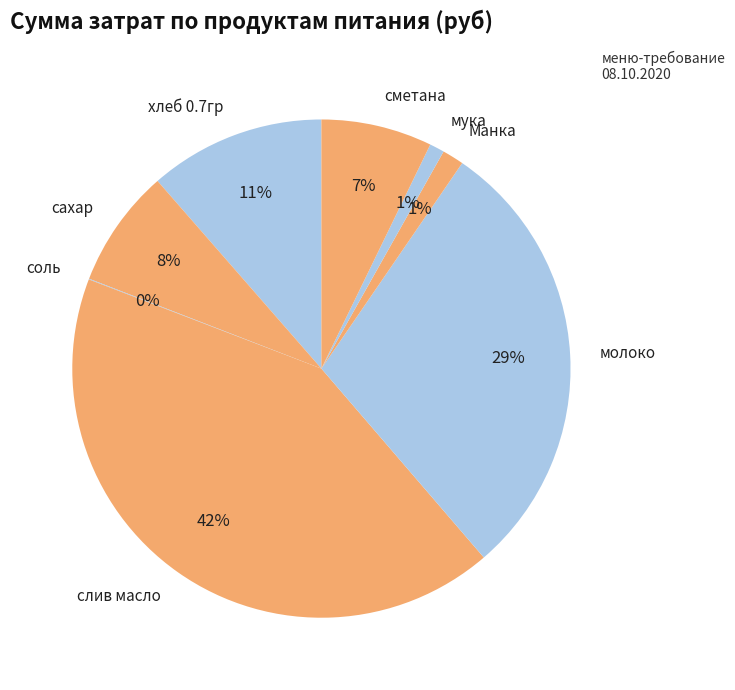

Is сметана the majority of the pie?

No